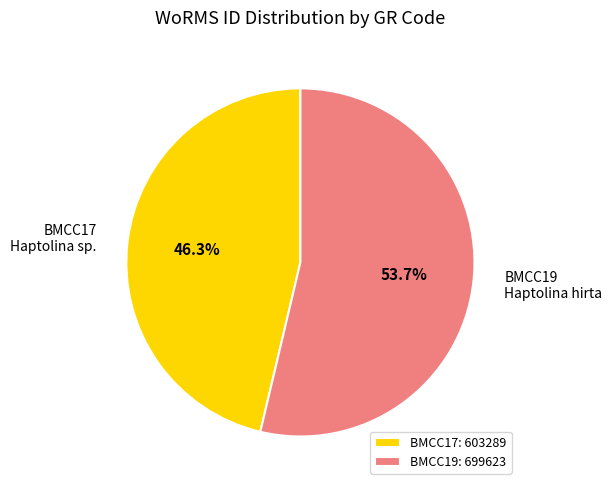

To the nearest percent, what portion does BMCC19 represent?

54%